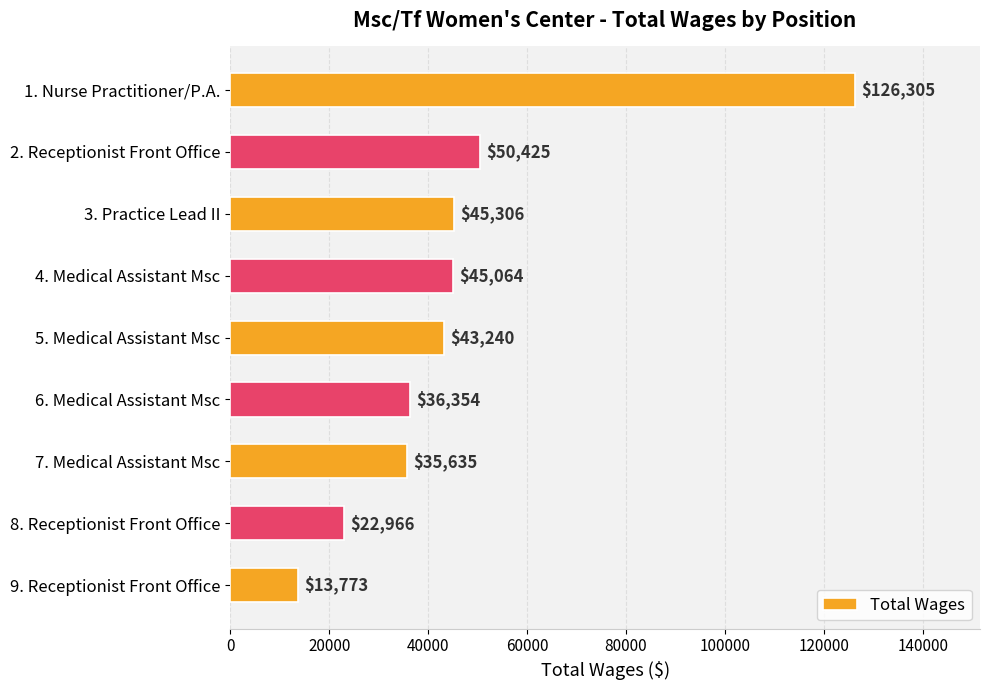

What is the difference between the maximum and minimum values?

112532